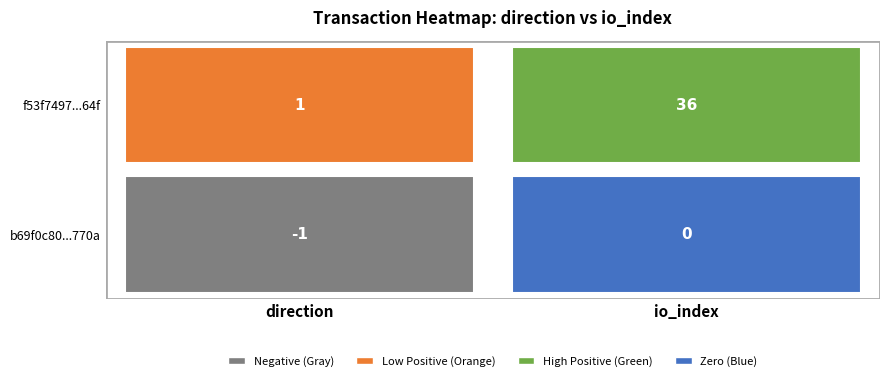

At 1, list the series in order from smallest to largest.

b69f0c80afaae7baa4934f1f42ef42841fe770a, f53f7497efd4ee72ddb6fd5cabce7c03bf7f64f